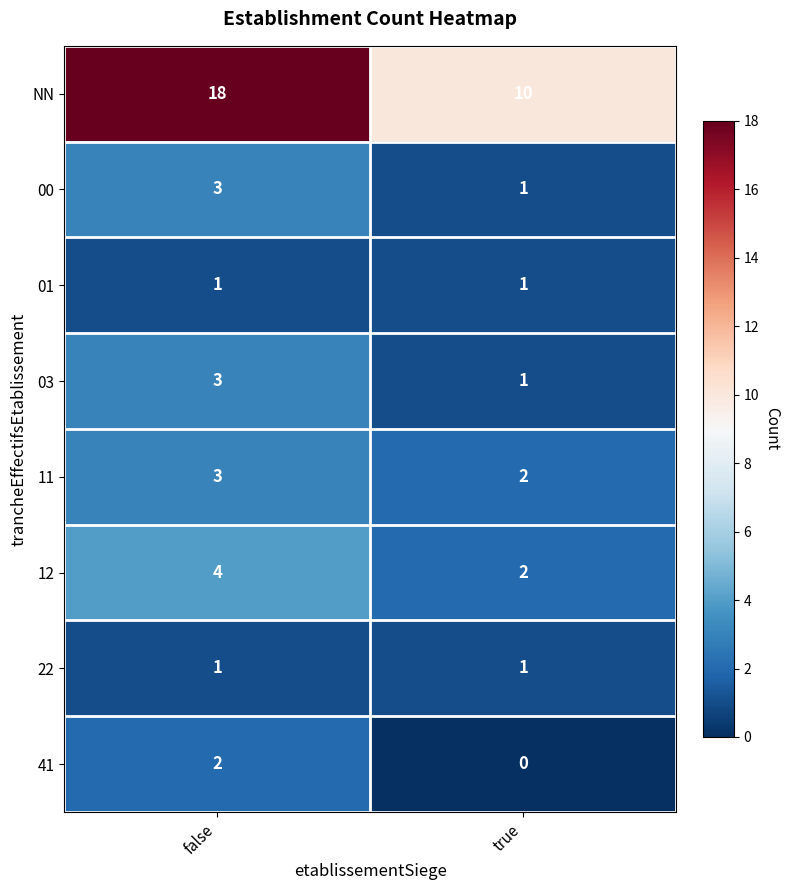

Reading left to right, what are all the values shown in this chart?

NN: false=18	true=10
00: false=3	true=1
01: false=1	true=1
03: false=3	true=1
11: false=3	true=2
12: false=4	true=2
22: false=1	true=1
41: false=2	true=0